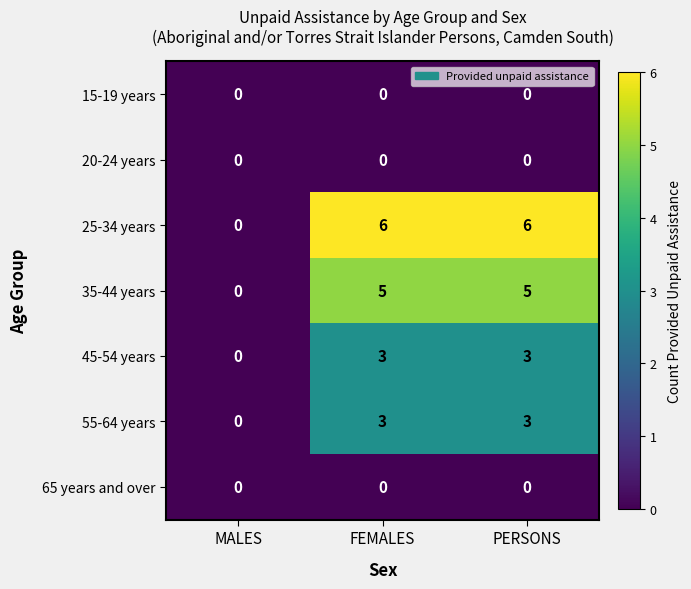

What is the difference between the maximum and minimum values in the 35-44 years series?

5